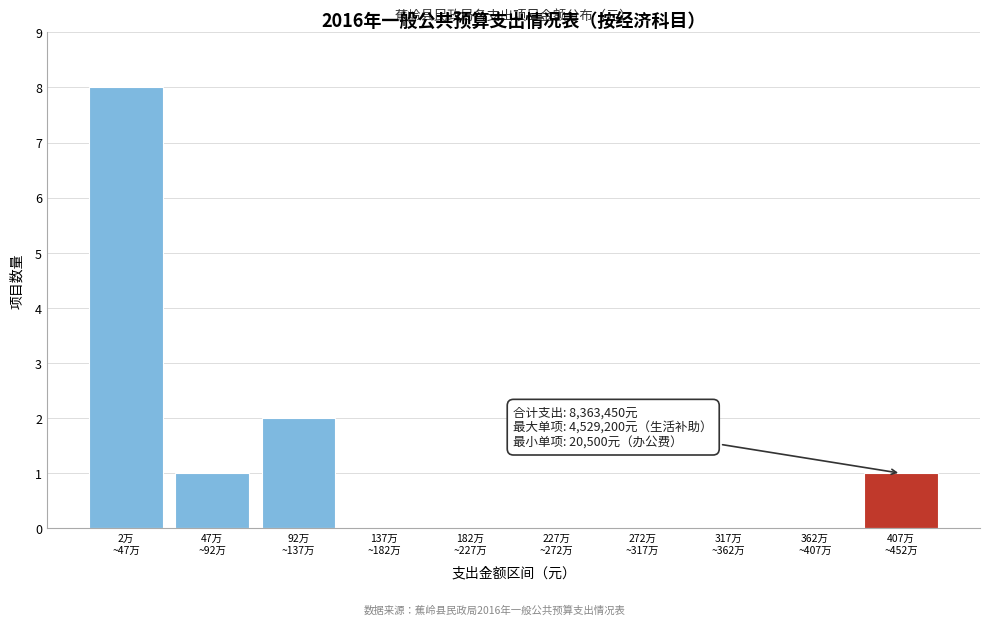

What is the sum of all values?

12